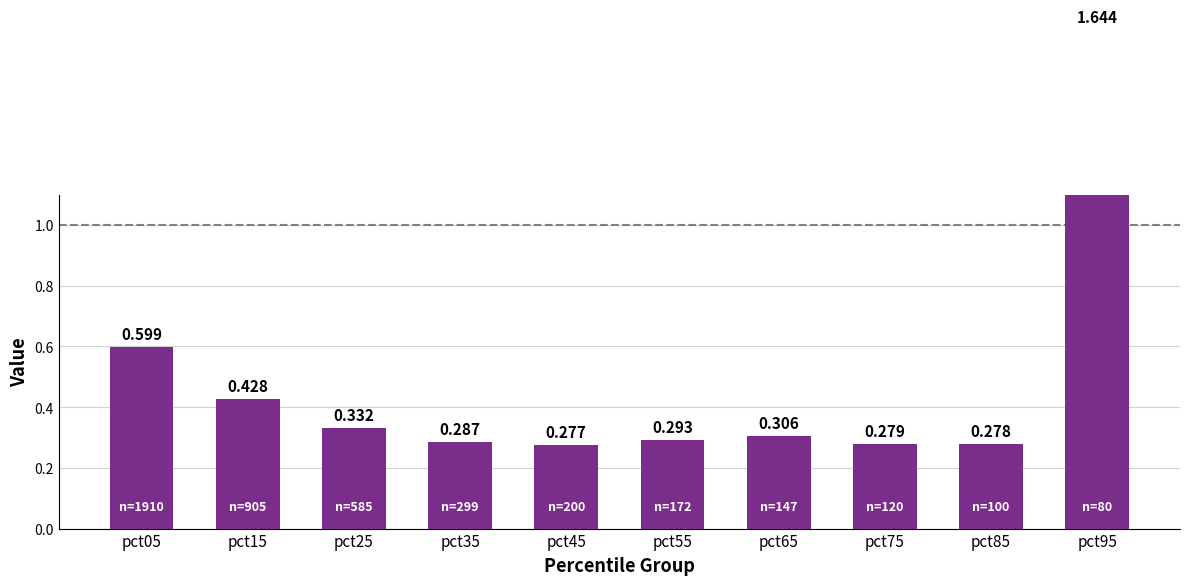

How many values are between 0 and 1?

9